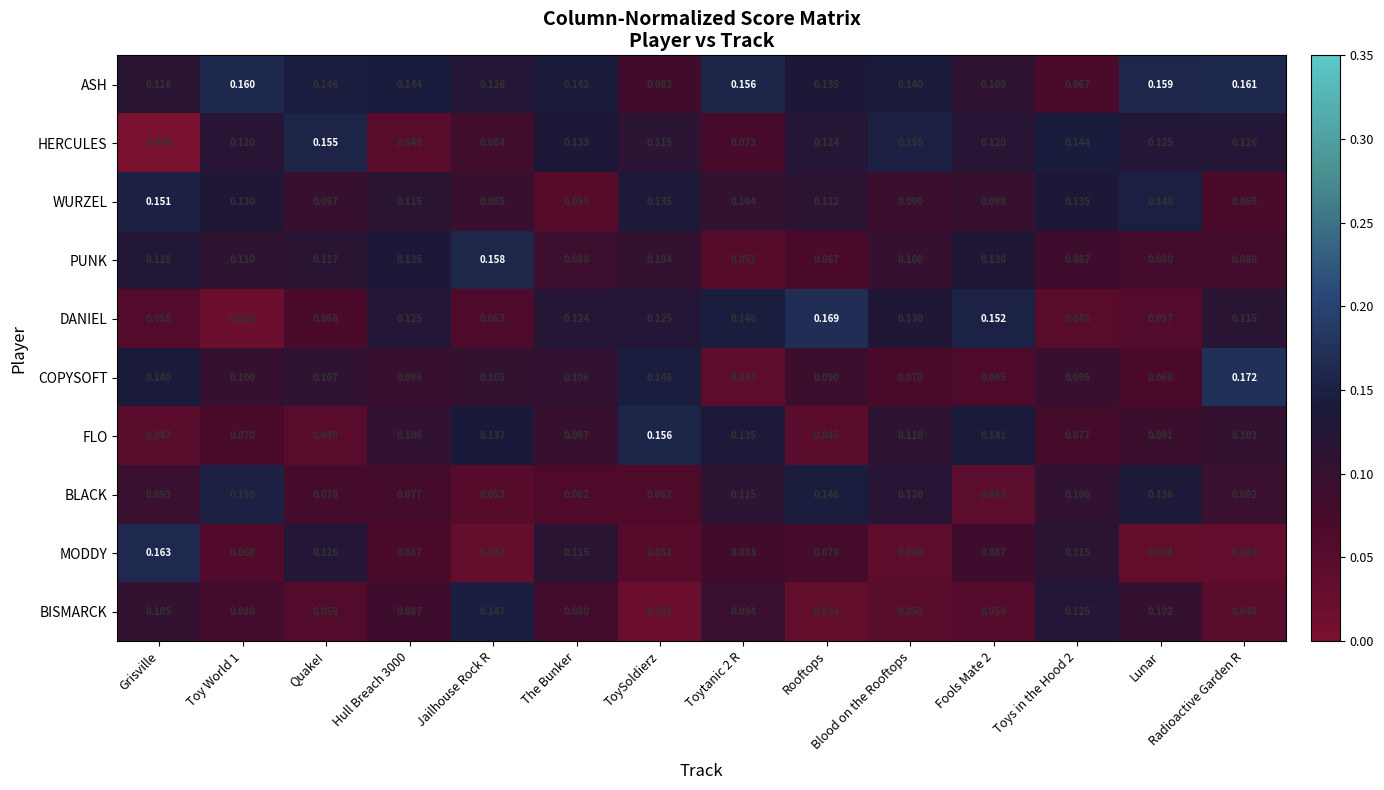

At which category does the chart reach its peak across all series?

Radioactive Garden R